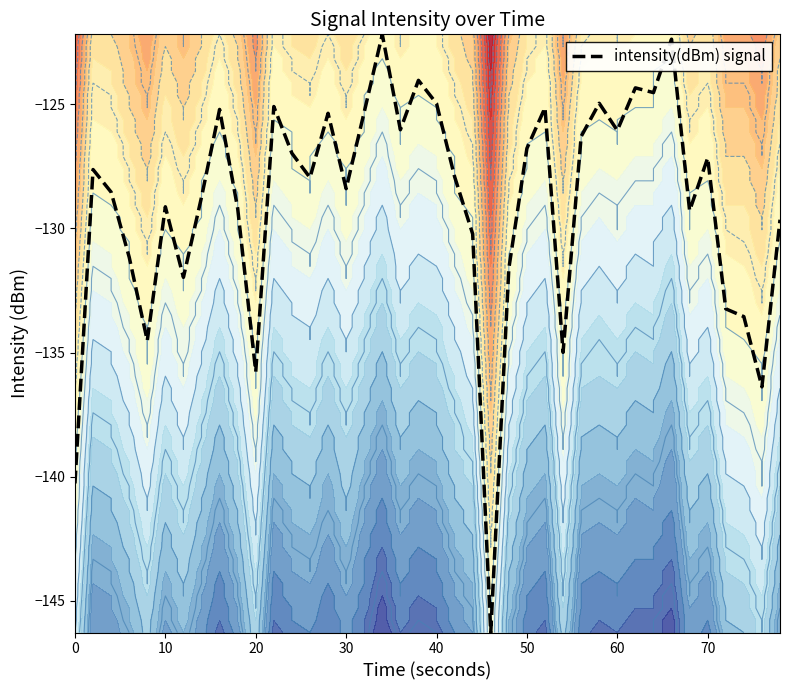

Is this an area chart (filled region under the line)?

No